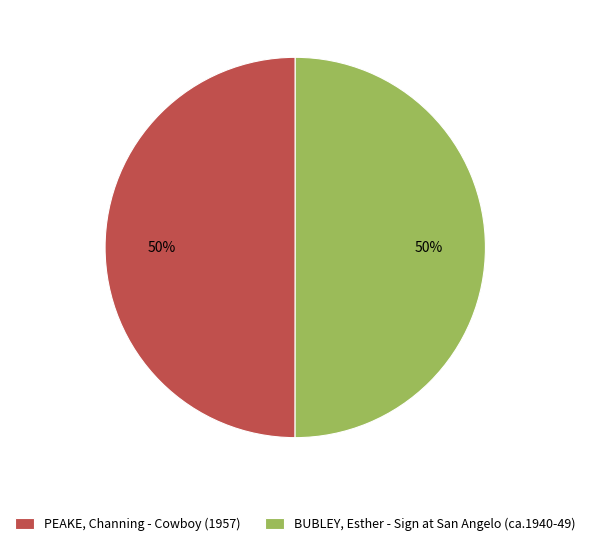

Do PEAKE, Channing - Cowboy (1957) and BUBLEY, Esther - Sign at San Angelo (ca.1940-49) together represent more than half of the pie?

Yes